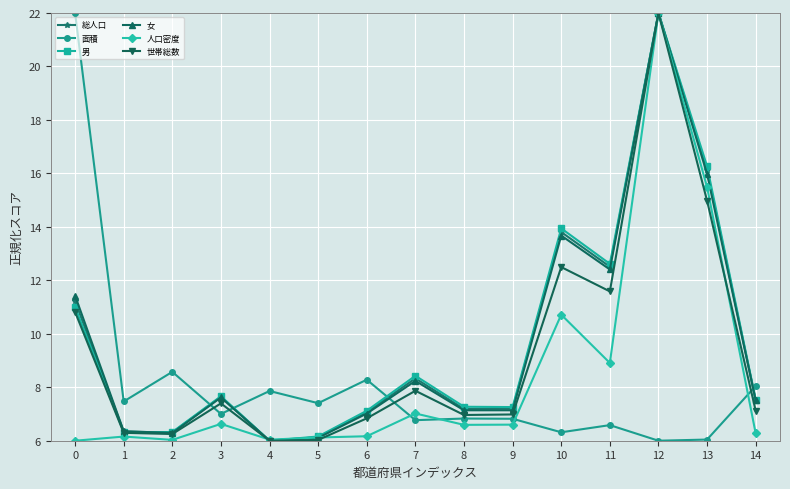

What value does the 総人口 series have at 7?

8.3